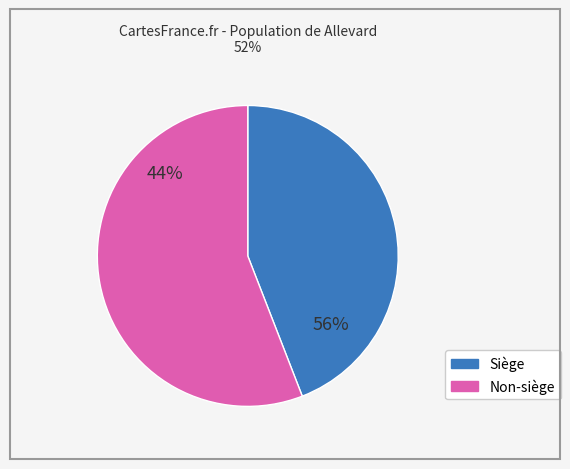

The 02 slice represents 1% of the pie. True or false?

False